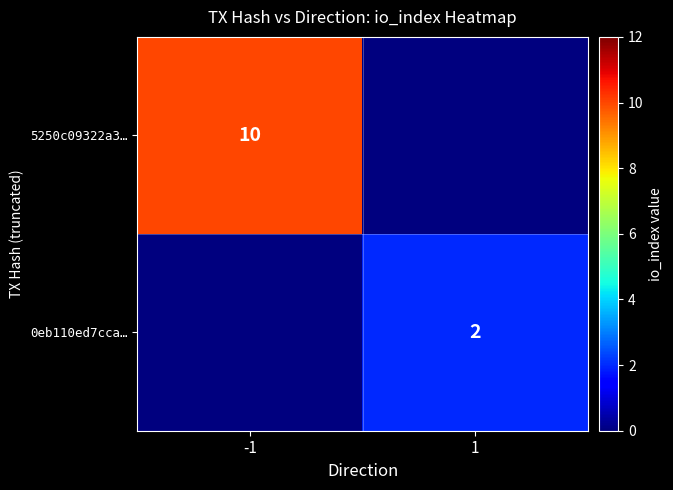

Is the value of 5250c09322a3… at -1 greater than the value of 0eb110ed7cca… at 1?

Yes